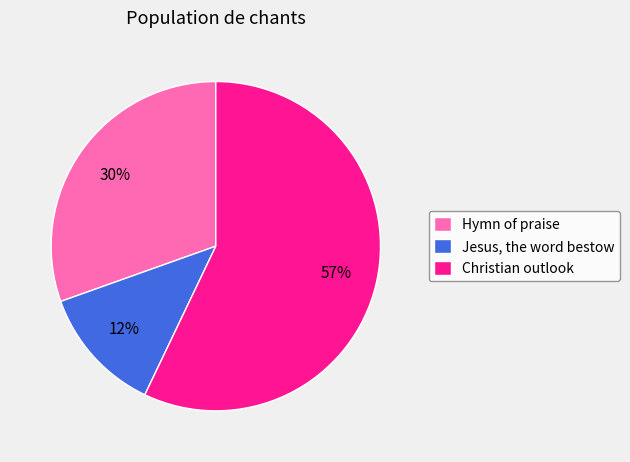

Which category accounts for the majority?

Christian outlook